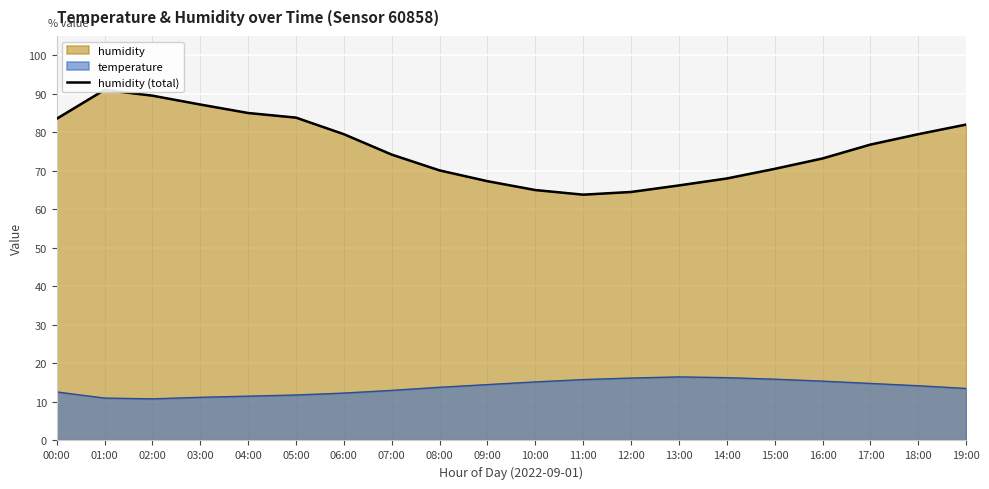

Which has a higher value, 19:00 or 14:00?

19:00